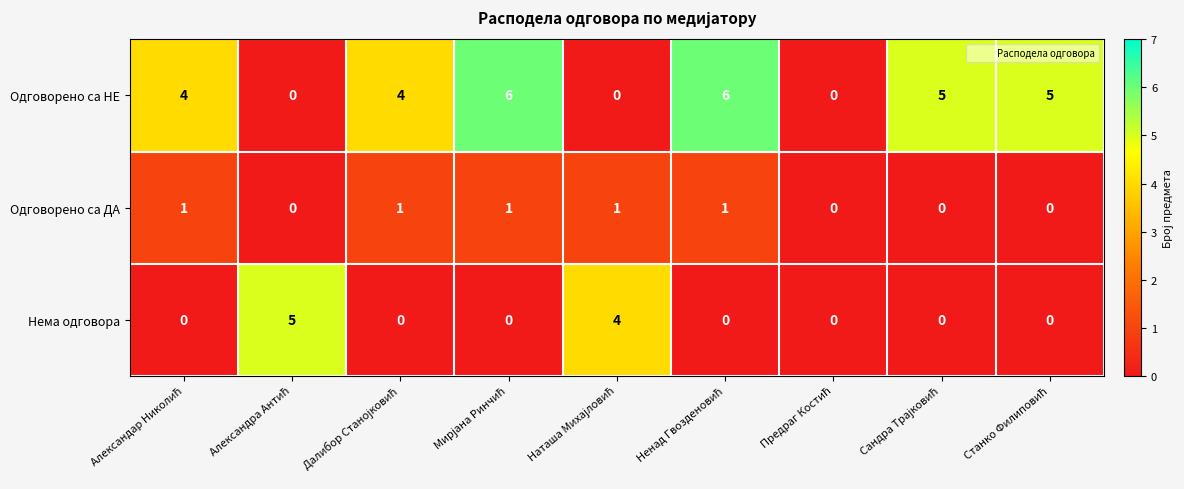

How many values in Нема одговора are above zero?

2